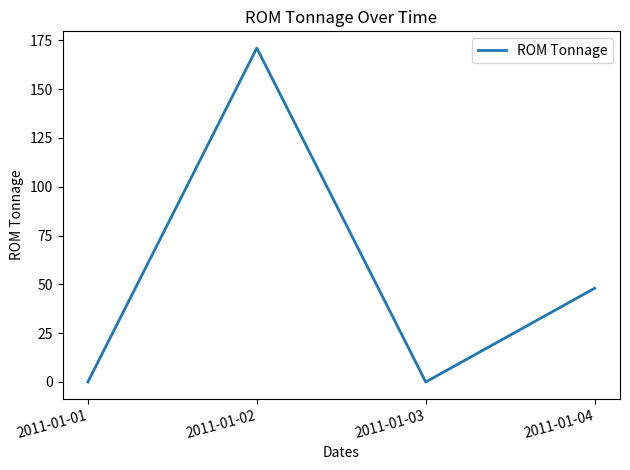

What is the difference between the maximum and minimum values?

171